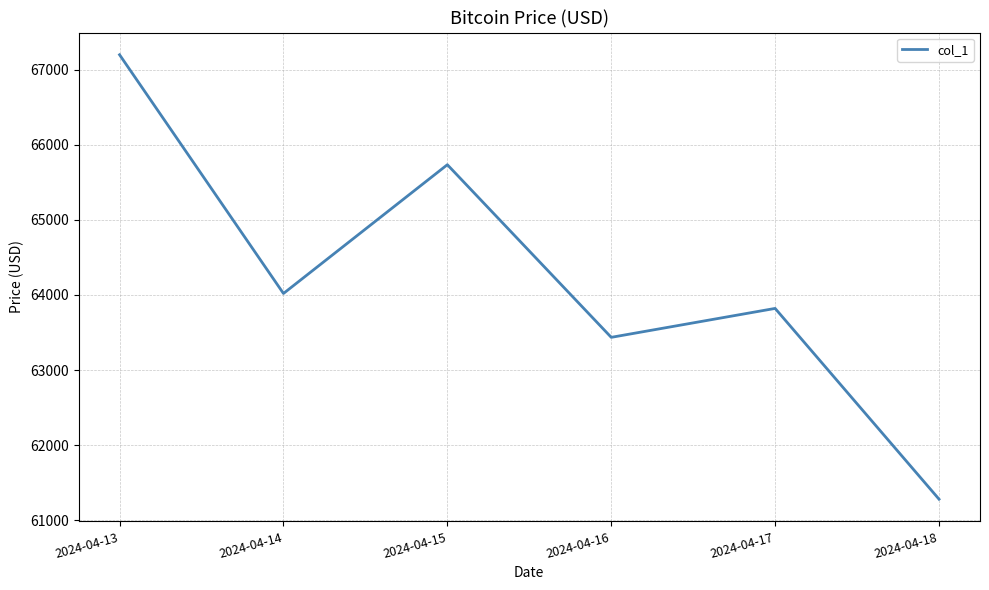

Does the chart display data point markers on the line(s)?

No